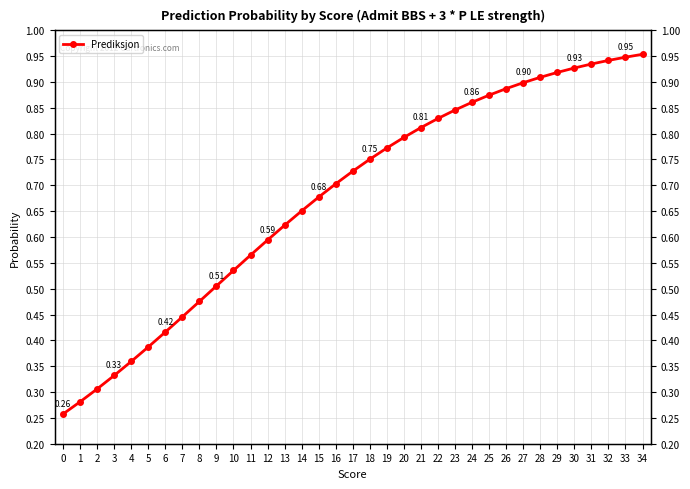

What is the difference between the maximum and minimum values?

0.7